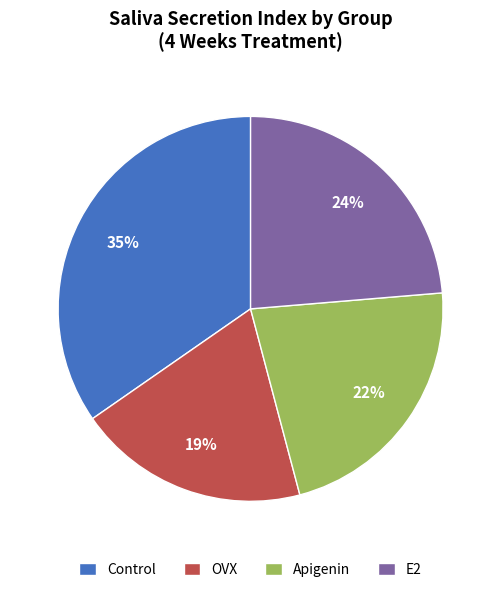

How many segments does this pie chart have?

4